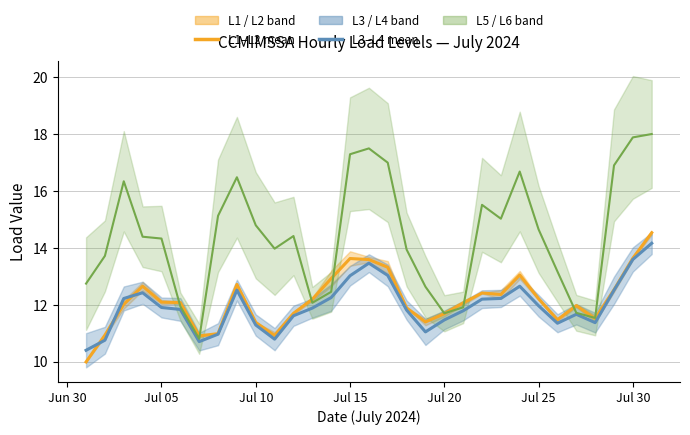

Is this an area chart (filled region under the line)?

No